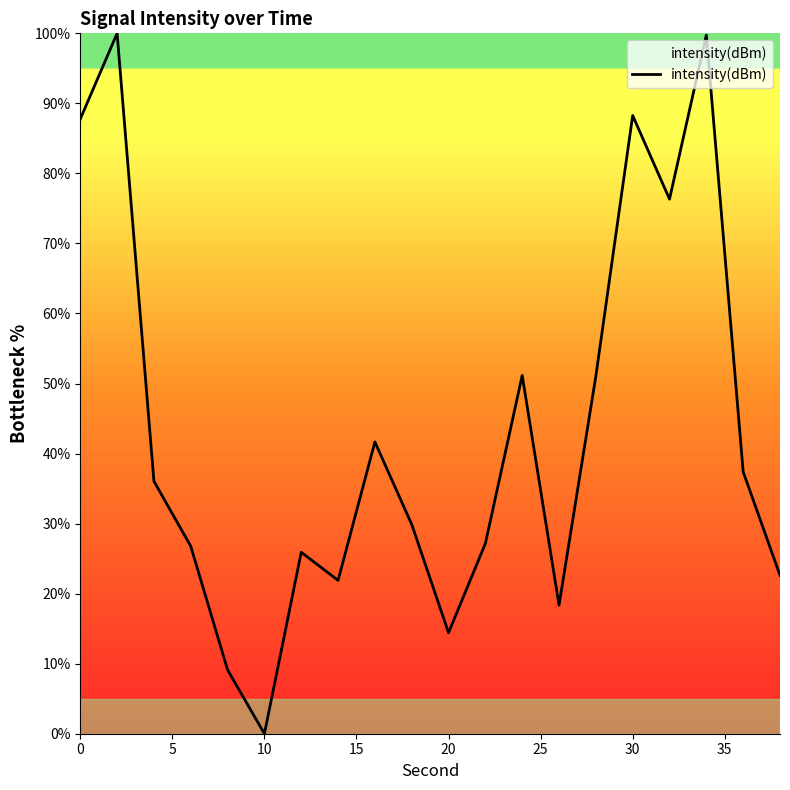

What is the difference between the maximum and minimum values?

100.0